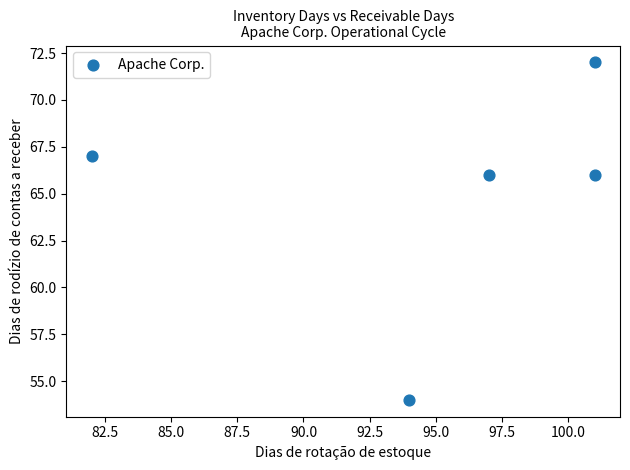

What is the range of Y values (max minus min)?

18